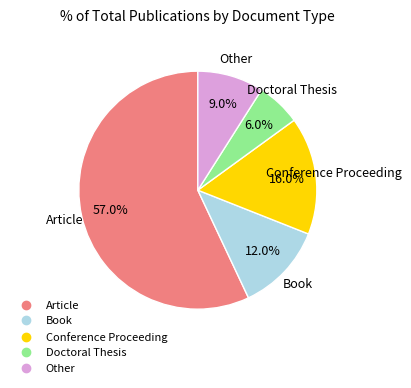

Combined, do Doctoral Thesis and Article account for over 50%?

Yes